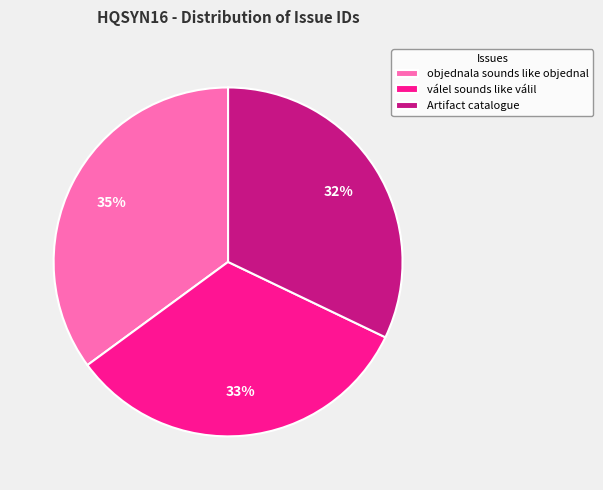

To the nearest percent, what percentage of the pie is objednala sounds like objednal?

35%